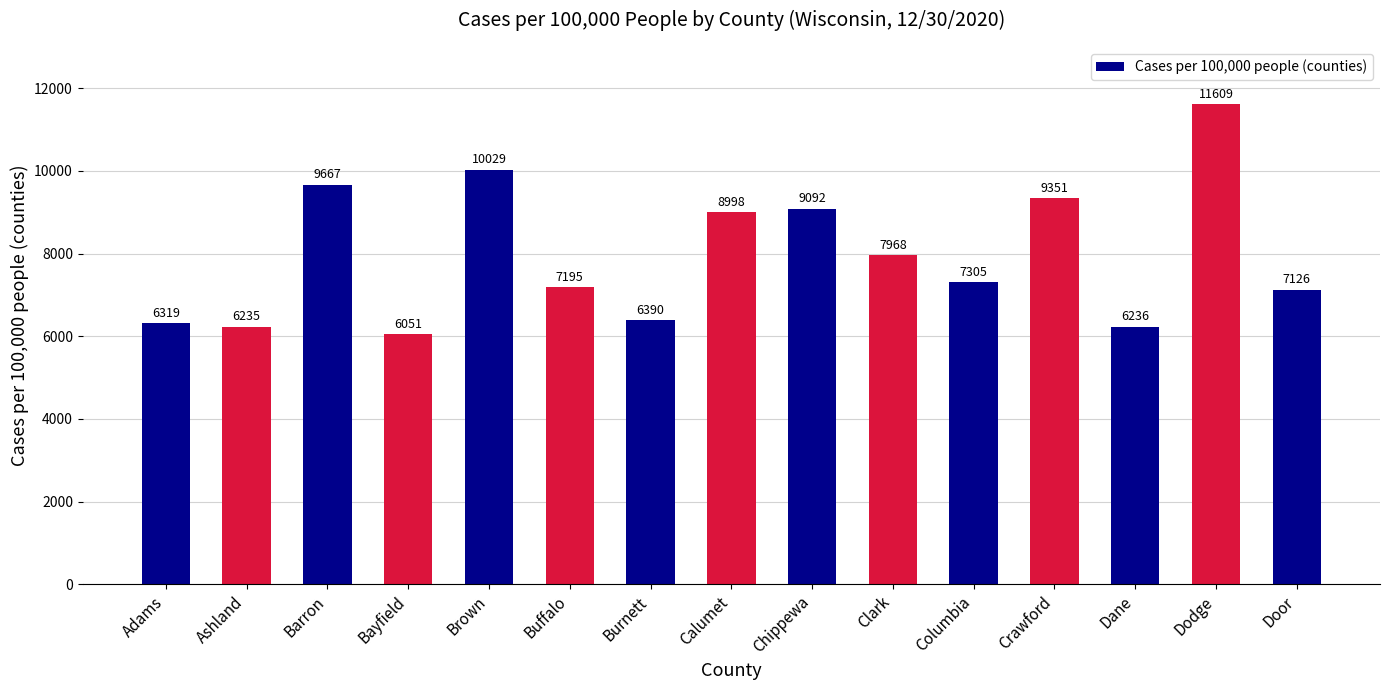

Count the number of categories in the chart.

15